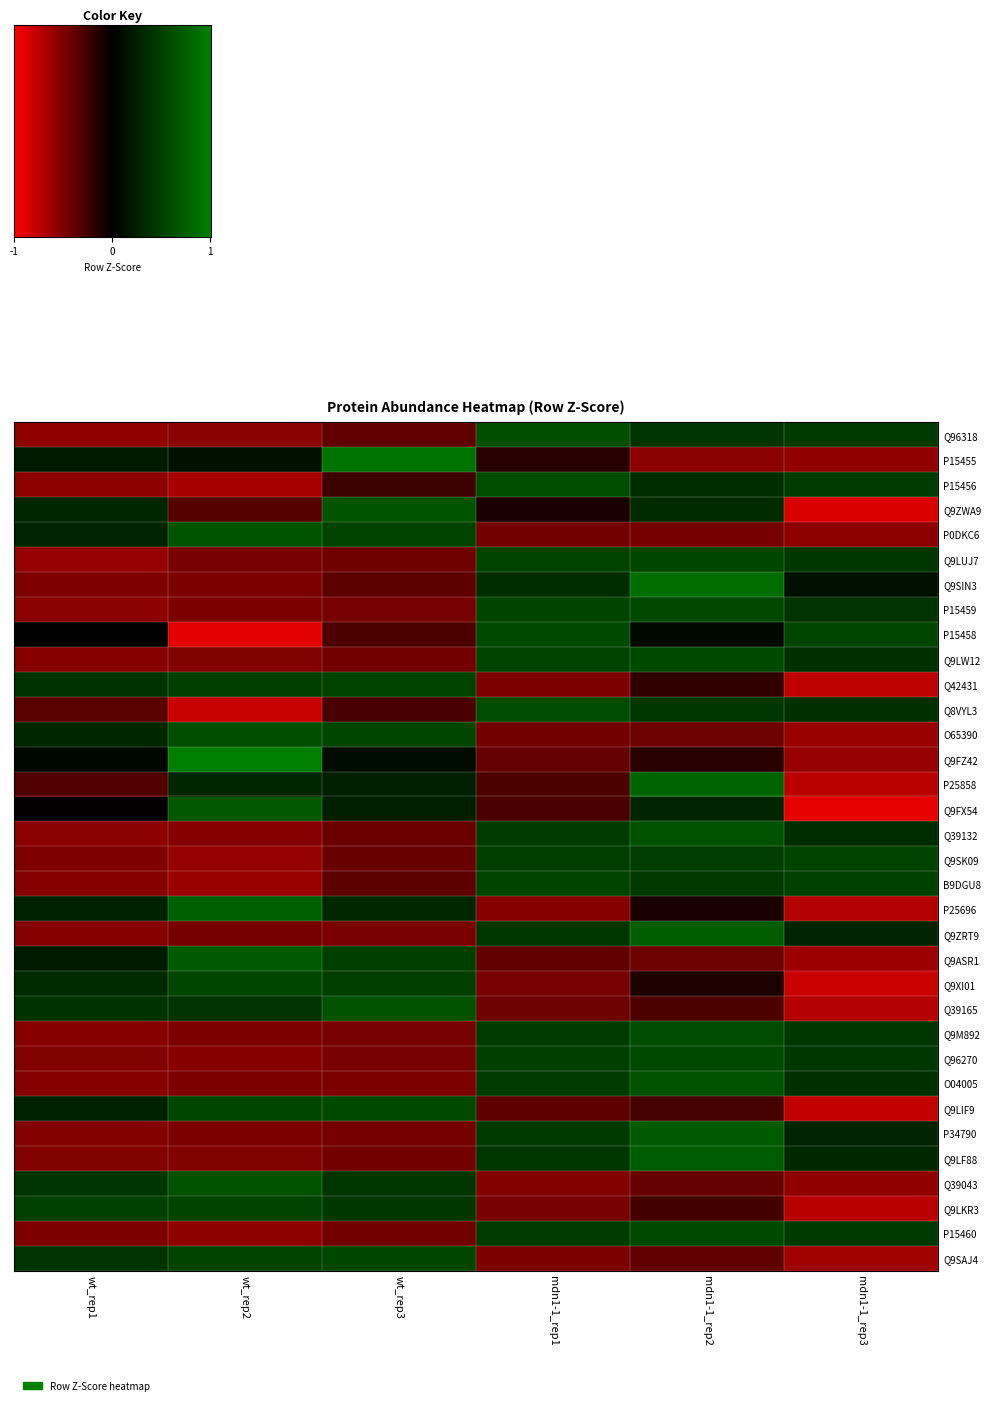

How many series are shown in this chart?

34